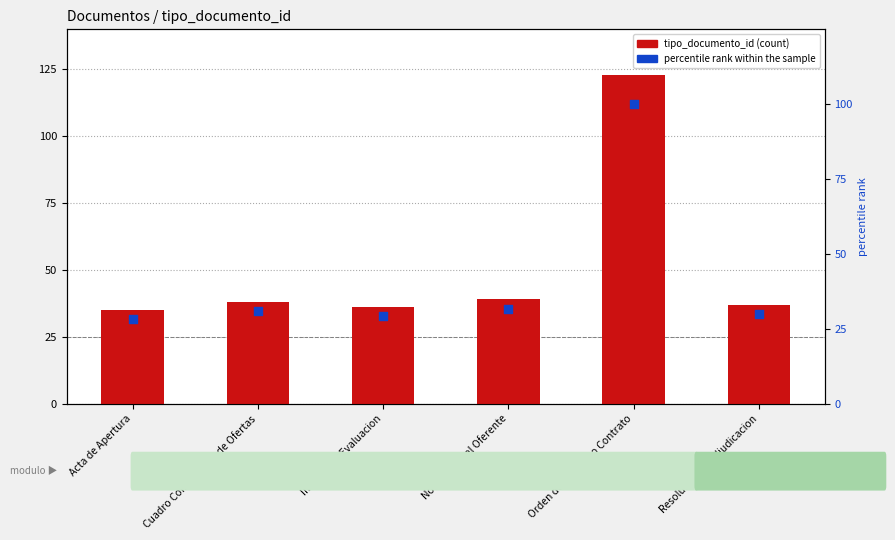

What is the total value across all series at Orden de Compra o Contrato?

223.0